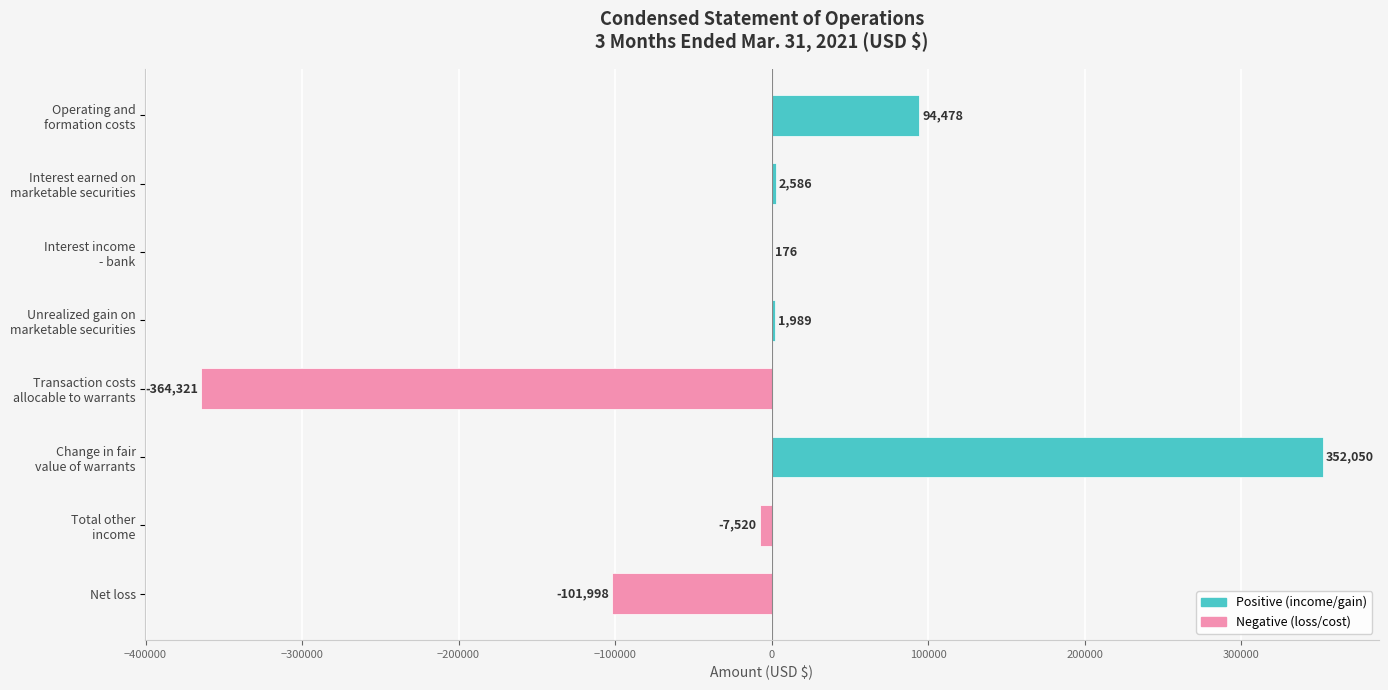

How many positive values are there?

5